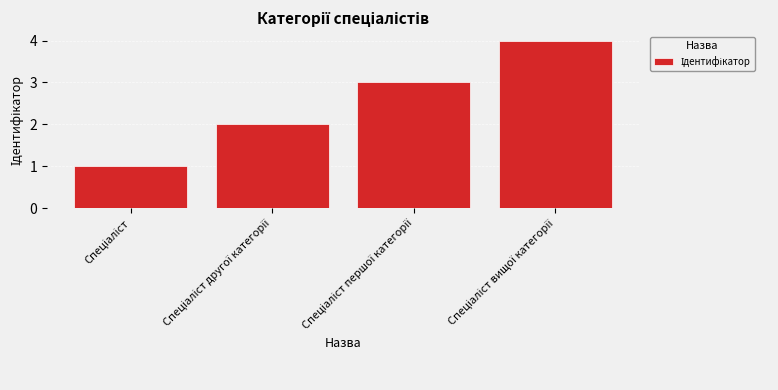

What is the sum of all values?

10